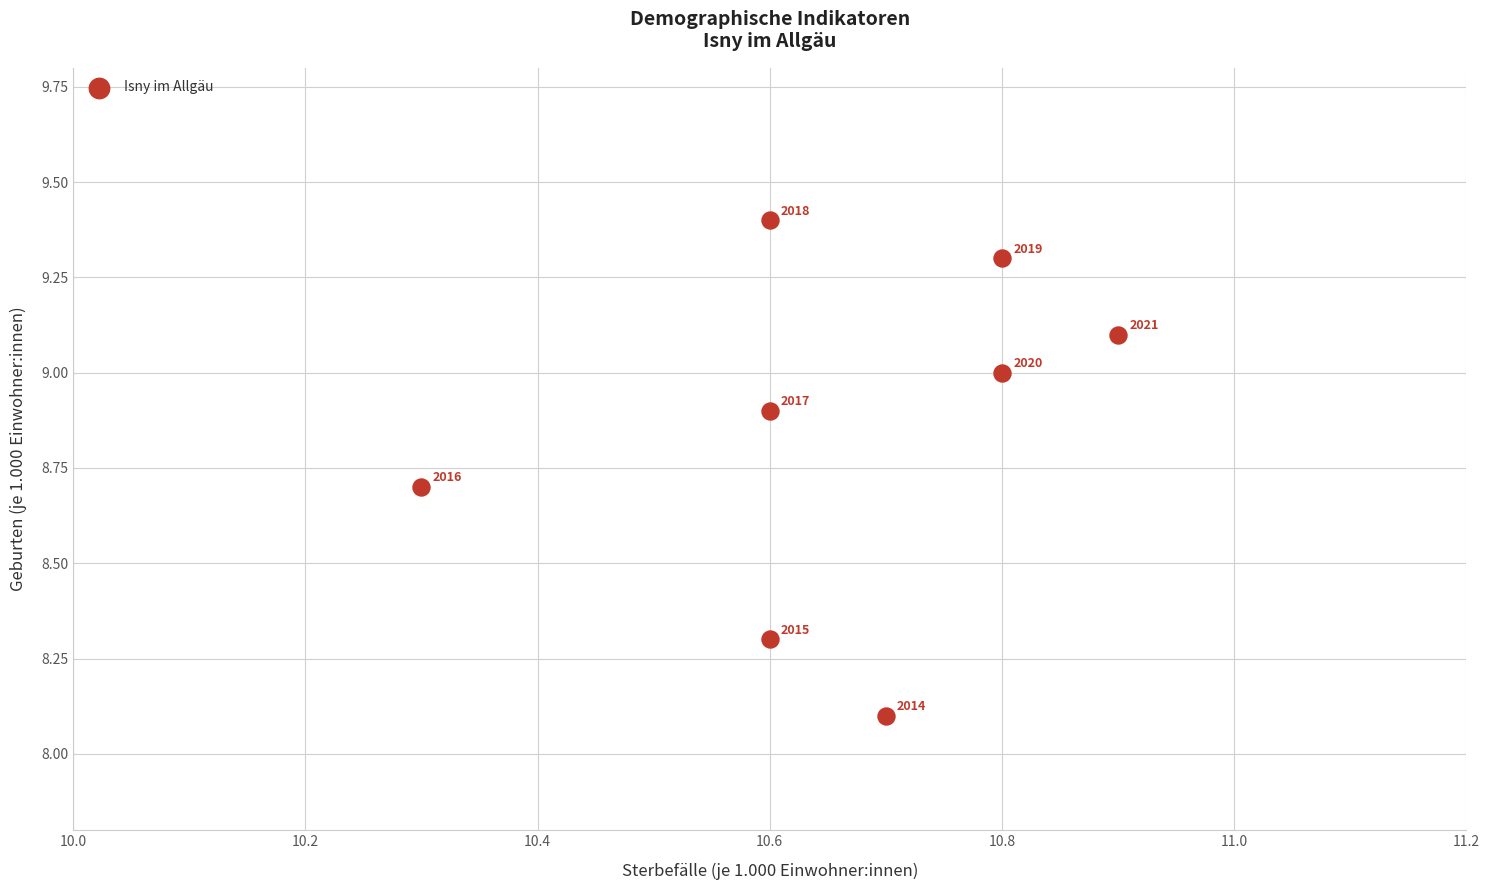

What is the range of Y values (max minus min)?

1.3